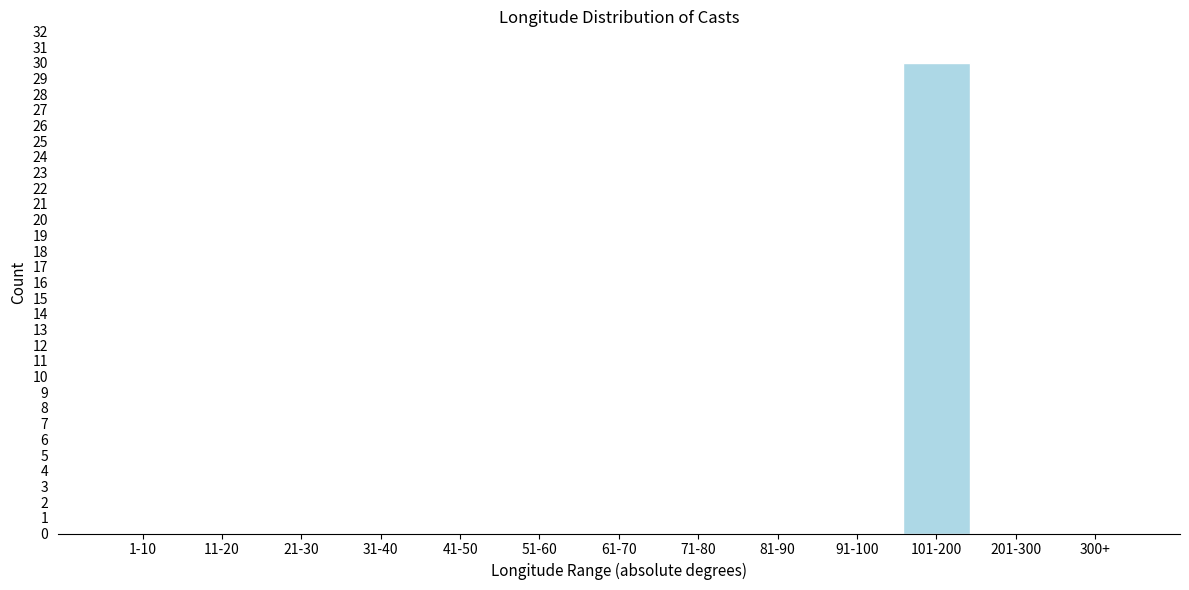

Reading left to right, what are all the values shown in this chart?

1-10=0	11-20=0	21-30=0	31-40=0	41-50=0	51-60=0	61-70=0	71-80=0	81-90=0	91-100=0	101-200=30	201-300=0	300+=0